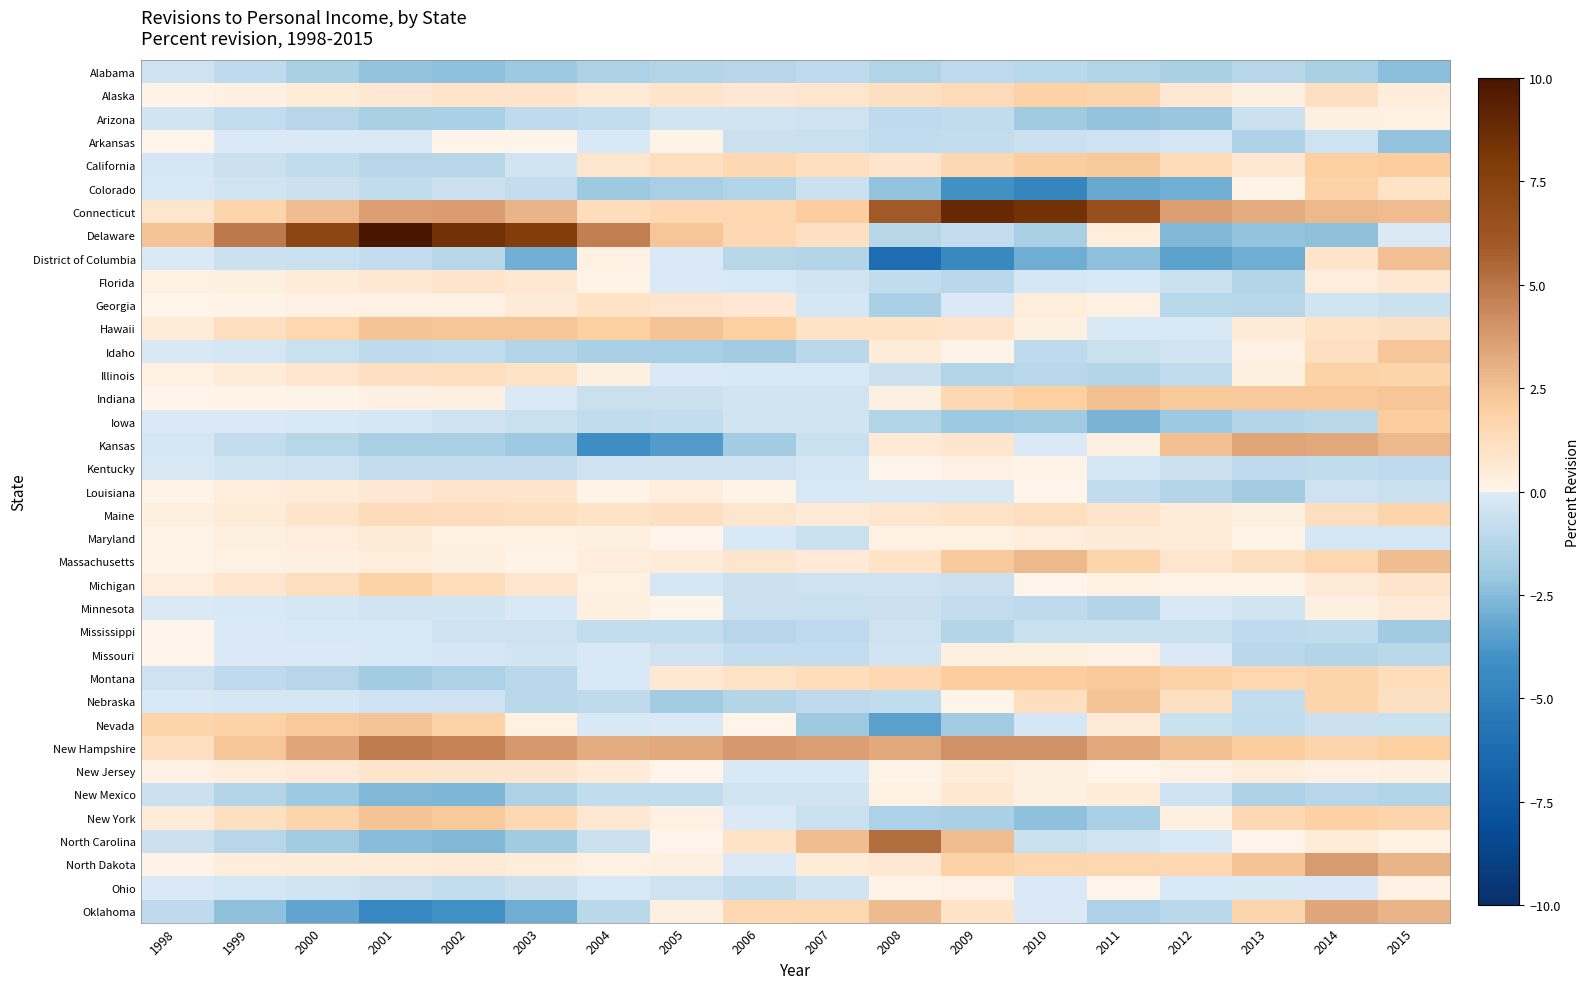

Reading left to right, what are all the values shown in this chart?

Alabama: 1998=-0.5	1999=-1.0	2000=-1.6	2001=-2.2	2002=-2.3	2003=-2.0	2004=-1.5	2005=-1.3	2006=-1.2	2007=-1.0	2008=-1.4	2009=-1.0	2010=-1.1	2011=-1.4	2012=-1.6	2013=-1.2	2014=-1.6	2015=-2.4
Alaska: 1998=0.1	1999=0.2	2000=0.5	2001=0.7	2002=0.9	2003=0.9	2004=0.6	2005=0.9	2006=0.7	2007=0.8	2008=1.1	2009=1.4	2010=1.8	2011=1.7	2012=0.7	2013=0.3	2014=1.1	2015=0.4
Arizona: 1998=-0.4	1999=-0.8	2000=-1.2	2001=-1.7	2002=-1.6	2003=-1.0	2004=-0.8	2005=-0.4	2006=-0.4	2007=-0.5	2008=-1.0	2009=-0.9	2010=-1.9	2011=-2.2	2012=-2.1	2013=-0.6	2014=0.3	2015=0.2
Arkansas: 1998=0.0	1999=-0.1	2000=-0.1	2001=-0.1	2002=0.0	2003=0.0	2004=-0.2	2005=0.1	2006=-0.6	2007=-0.7	2008=-0.9	2009=-0.8	2010=-0.6	2011=-0.5	2012=-0.3	2013=-1.5	2014=-0.5	2015=-2.2
California: 1998=-0.3	1999=-0.6	2000=-0.9	2001=-1.2	2002=-1.2	2003=-0.4	2004=0.8	2005=1.2	2006=1.5	2007=1.2	2008=0.9	2009=1.5	2010=2.1	2011=2.2	2012=1.4	2013=0.7	2014=2.0	2015=2.1
Colorado: 1998=-0.2	1999=-0.4	2000=-0.6	2001=-0.9	2002=-0.6	2003=-0.8	2004=-2.0	2005=-1.7	2006=-1.4	2007=-0.6	2008=-2.2	2009=-4.0	2010=-4.7	2011=-3.2	2012=-2.9	2013=0.1	2014=1.8	2015=1.0
Connecticut: 1998=0.8	1999=1.7	2000=2.6	2001=3.6	2002=3.7	2003=2.9	2004=1.3	2005=1.5	2006=1.6	2007=2.1	2008=6.0	2009=8.9	2010=8.4	2011=6.6	2012=3.6	2013=3.2	2014=2.8	2015=2.6
Delaware: 1998=2.4	1999=4.9	2000=7.2	2001=10.1	2002=8.5	2003=7.8	2004=4.7	2005=2.3	2006=1.5	2007=1.1	2008=-1.2	2009=-0.8	2010=-1.7	2011=0.4	2012=-2.6	2013=-2.2	2014=-2.3	2015=-0.1
District of Columbia: 1998=-0.1	1999=-0.6	2000=-0.7	2001=-0.8	2002=-1.2	2003=-2.9	2004=0.2	2005=-0.1	2006=-1.2	2007=-1.3	2008=-6.2	2009=-4.5	2010=-3.0	2011=-2.3	2012=-3.4	2013=-3.0	2014=0.9	2015=2.5
Florida: 1998=0.2	1999=0.3	2000=0.5	2001=0.7	2002=0.9	2003=0.7	2004=0.1	2005=-0.1	2006=-0.2	2007=-0.4	2008=-0.9	2009=-1.1	2010=-0.3	2011=-0.2	2012=-0.7	2013=-1.3	2014=0.4	2015=0.7
Georgia: 1998=0.0	1999=0.1	2000=0.2	2001=0.2	2002=0.2	2003=0.6	2004=1.0	2005=0.8	2006=0.7	2007=-0.3	2008=-1.6	2009=-0.1	2010=0.4	2011=0.2	2012=-1.1	2013=-1.2	2014=-0.4	2015=-0.6
Hawaii: 1998=0.5	1999=1.2	2000=1.6	2001=2.4	2002=2.3	2003=2.3	2004=2.0	2005=2.4	2006=2.0	2007=1.0	2008=1.0	2009=0.9	2010=0.3	2011=-0.2	2012=-0.2	2013=0.6	2014=1.0	2015=1.1
Idaho: 1998=-0.2	1999=-0.3	2000=-0.7	2001=-1.0	2002=-0.9	2003=-1.3	2004=-1.6	2005=-1.7	2006=-1.8	2007=-1.1	2008=0.5	2009=0.1	2010=-1.0	2011=-0.7	2012=-0.4	2013=0.2	2014=1.2	2015=2.3
Illinois: 1998=0.2	1999=0.5	2000=0.8	2001=1.1	2002=1.2	2003=1.0	2004=0.3	2005=-0.1	2006=-0.2	2007=-0.2	2008=-0.6	2009=-1.3	2010=-1.1	2011=-1.3	2012=-0.9	2013=0.3	2014=1.8	2015=1.7
Indiana: 1998=0.0	1999=0.1	2000=0.1	2001=0.2	2002=0.3	2003=-0.1	2004=-0.7	2005=-0.6	2006=-0.4	2007=-0.4	2008=0.3	2009=1.5	2010=2.0	2011=2.5	2012=2.2	2013=2.2	2014=2.2	2015=2.3
Iowa: 1998=-0.1	1999=-0.1	2000=-0.2	2001=-0.3	2002=-0.5	2003=-0.7	2004=-0.9	2005=-0.8	2006=-0.4	2007=-0.4	2008=-1.4	2009=-2.0	2010=-1.9	2011=-2.8	2012=-2.0	2013=-1.3	2014=-1.1	2015=2.1
Kansas: 1998=-0.3	1999=-0.8	2000=-1.2	2001=-1.7	2002=-1.6	2003=-2.0	2004=-4.2	2005=-3.6	2006=-1.8	2007=-0.7	2008=0.6	2009=0.8	2010=-0.1	2011=0.3	2012=2.5	2013=3.4	2014=3.3	2015=2.8
Kentucky: 1998=-0.2	1999=-0.4	2000=-0.5	2001=-0.8	2002=-0.8	2003=-0.8	2004=-0.5	2005=-0.5	2006=-0.5	2007=-0.3	2008=0.0	2009=0.2	2010=0.1	2011=-0.3	2012=-0.6	2013=-1.0	2014=-0.9	2015=-1.0
Louisiana: 1998=0.1	1999=0.4	2000=0.5	2001=0.7	2002=0.9	2003=0.9	2004=0.1	2005=0.4	2006=0.1	2007=-0.2	2008=-0.2	2009=-0.2	2010=0.0	2011=-0.9	2012=-1.3	2013=-1.8	2014=-0.5	2015=-0.7
Maine: 1998=0.3	1999=0.5	2000=0.9	2001=1.4	2002=1.3	2003=1.2	2004=1.0	2005=1.1	2006=0.8	2007=0.6	2008=0.8	2009=1.0	2010=1.2	2011=0.9	2012=0.5	2013=0.3	2014=1.2	2015=1.7
Maryland: 1998=0.1	1999=0.3	2000=0.4	2001=0.6	2002=0.2	2003=0.2	2004=0.3	2005=0.0	2006=-0.2	2007=-0.7	2008=0.2	2009=0.2	2010=0.4	2011=0.6	2012=0.5	2013=0.1	2014=-0.3	2015=-0.3
Massachusetts: 1998=0.1	1999=0.2	2000=0.3	2001=0.4	2002=0.3	2003=0.1	2004=0.4	2005=0.5	2006=0.8	2007=0.6	2008=1.0	2009=2.2	2010=2.8	2011=1.7	2012=0.8	2013=1.1	2014=1.6	2015=2.6
Michigan: 1998=0.4	1999=0.8	2000=1.2	2001=1.8	2002=1.3	2003=0.8	2004=0.2	2005=-0.3	2006=-0.6	2007=-0.5	2008=-0.5	2009=-0.6	2010=0.0	2011=0.2	2012=0.1	2013=0.1	2014=0.6	2015=0.9
Minnesota: 1998=-0.1	1999=-0.2	2000=-0.3	2001=-0.4	2002=-0.4	2003=-0.2	2004=0.3	2005=0.0	2006=-0.6	2007=-0.7	2008=-0.6	2009=-0.8	2010=-1.0	2011=-1.3	2012=-0.2	2013=-0.4	2014=0.3	2015=0.6
Mississippi: 1998=0.0	1999=-0.1	2000=-0.2	2001=-0.2	2002=-0.5	2003=-0.5	2004=-0.8	2005=-0.8	2006=-1.2	2007=-1.0	2008=-0.5	2009=-1.3	2010=-0.7	2011=-0.7	2012=-0.7	2013=-1.0	2014=-0.9	2015=-1.9
Missouri: 1998=0.0	1999=-0.1	2000=-0.1	2001=-0.2	2002=-0.3	2003=-0.4	2004=-0.2	2005=-0.5	2006=-0.8	2007=-0.8	2008=-0.4	2009=0.3	2010=0.3	2011=0.2	2012=-0.1	2013=-1.1	2014=-1.3	2015=-1.1
Montana: 1998=-0.5	1999=-1.0	2000=-1.2	2001=-1.8	2002=-1.5	2003=-1.1	2004=-0.2	2005=0.7	2006=1.0	2007=1.3	2008=1.5	2009=2.1	2010=2.1	2011=2.2	2012=1.8	2013=1.6	2014=1.7	2015=1.3
Nebraska: 1998=-0.2	1999=-0.3	2000=-0.3	2001=-0.5	2002=-0.5	2003=-1.1	2004=-1.0	2005=-1.8	2006=-1.3	2007=-1.0	2008=-0.9	2009=0.0	2010=1.2	2011=2.4	2012=1.1	2013=-0.8	2014=1.7	2015=1.1
Nevada: 1998=1.7	1999=1.8	2000=2.2	2001=2.4	2002=1.8	2003=0.2	2004=-0.2	2005=-0.1	2006=0.0	2007=-2.0	2008=-3.5	2009=-1.8	2010=-0.3	2011=0.6	2012=-0.7	2013=-0.9	2014=-0.6	2015=-0.7
New Hampshire: 1998=1.2	1999=2.3	2000=3.4	2001=4.8	2002=4.6	2003=3.9	2004=3.2	2005=3.3	2006=3.9	2007=3.6	2008=3.3	2009=4.1	2010=4.1	2011=3.3	2012=2.5	2013=2.1	2014=1.7	2015=2.0
New Jersey: 1998=0.2	1999=0.4	2000=0.6	2001=0.9	2002=0.8	2003=0.8	2004=0.5	2005=0.0	2006=-0.2	2007=-0.2	2008=0.1	2009=0.5	2010=0.3	2011=0.0	2012=0.2	2013=0.4	2014=0.2	2015=0.3
New Mexico: 1998=-0.6	1999=-1.3	2000=-2.0	2001=-2.6	2002=-2.7	2003=-1.5	2004=-0.9	2005=-0.9	2006=-0.4	2007=-0.4	2008=0.2	2009=0.7	2010=0.3	2011=0.5	2012=-0.5	2013=-1.5	2014=-1.2	2015=-1.4
New York: 1998=0.5	1999=1.1	2000=1.7	2001=2.4	2002=2.2	2003=1.5	2004=0.7	2005=0.2	2006=-0.1	2007=-0.7	2008=-1.5	2009=-1.6	2010=-2.3	2011=-1.6	2012=0.3	2013=1.5	2014=1.9	2015=1.7
North Carolina: 1998=-0.6	1999=-1.2	2000=-1.8	2001=-2.5	2002=-2.6	2003=-1.9	2004=-0.6	2005=0.0	2006=1.0	2007=2.6	2008=5.3	2009=2.6	2010=-0.7	2011=-0.4	2012=-0.2	2013=0.0	2014=0.5	2015=0.2
North Dakota: 1998=0.1	1999=0.4	2000=0.5	2001=0.5	2002=0.6	2003=0.4	2004=0.2	2005=0.3	2006=-0.1	2007=0.5	2008=0.7	2009=1.8	2010=1.6	2011=1.6	2012=1.5	2013=2.4	2014=3.8	2015=2.9
Ohio: 1998=-0.1	1999=-0.3	2000=-0.4	2001=-0.6	2002=-0.8	2003=-0.6	2004=-0.2	2005=-0.5	2006=-0.8	2007=-0.4	2008=0.1	2009=0.2	2010=-0.1	2011=0.0	2012=-0.2	2013=-0.2	2014=-0.2	2015=0.2
Oklahoma: 1998=-1.0	1999=-2.3	2000=-3.3	2001=-4.6	2002=-4.1	2003=-3.0	2004=-1.1	2005=0.3	2006=1.5	2007=1.6	2008=2.7	2009=1.0	2010=-0.1	2011=-1.5	2012=-1.1	2013=1.7	2014=3.4	2015=2.9